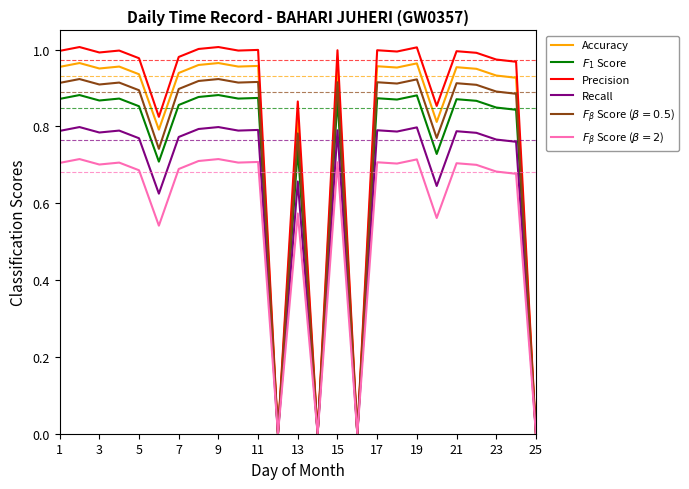

Which series has the widest spread of values?

Precision